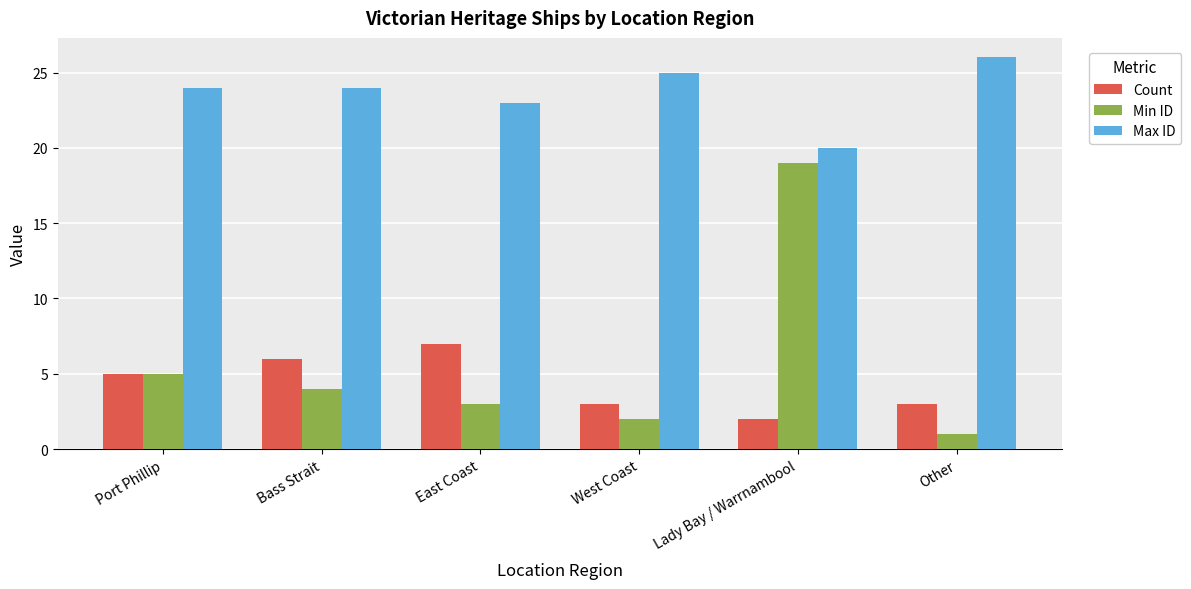

What are all the series names shown in the legend?

Count, Min ID, Max ID